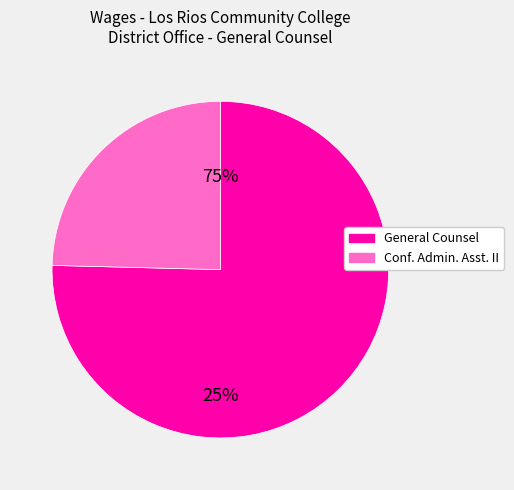

What percentage is the General Counsel slice, to the nearest percent?

75%